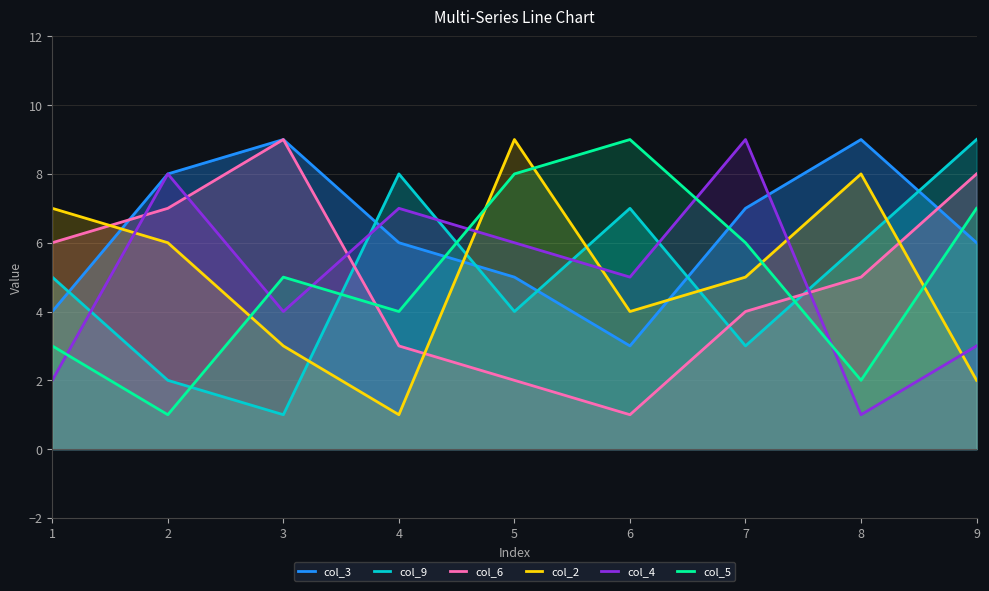

List the labels in order of col_6 value, smallest first.

6, 5, 4, 7, 8, 1, 2, 9, 3